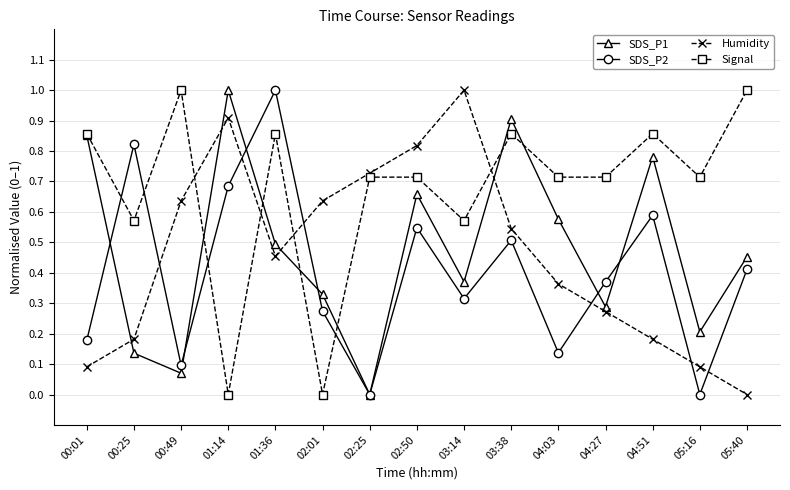

True or false: Humidity has more than 0 points higher than both neighbors.

True